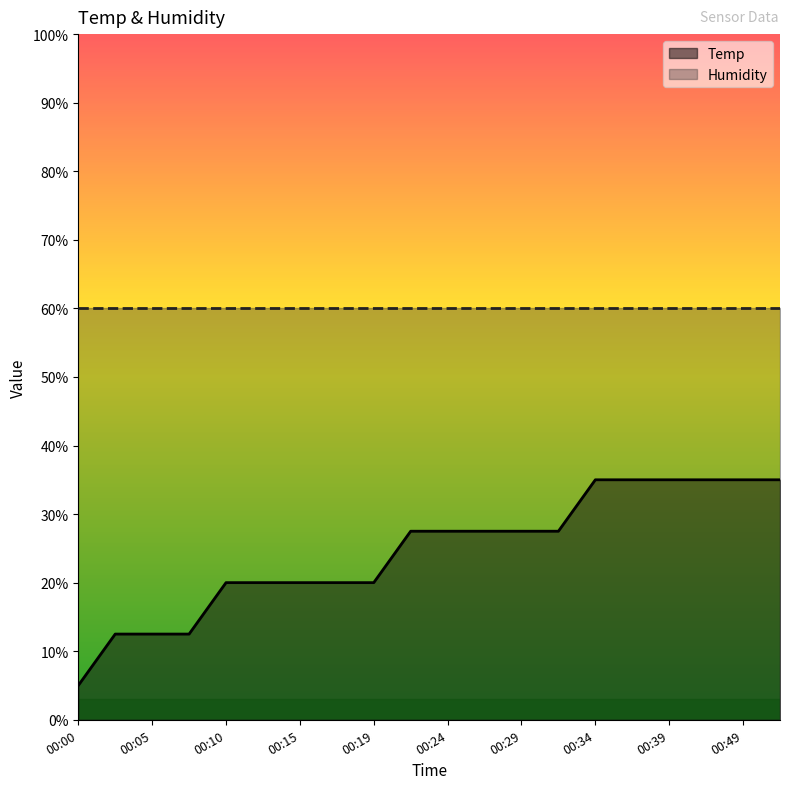

What is the average value?

24.5